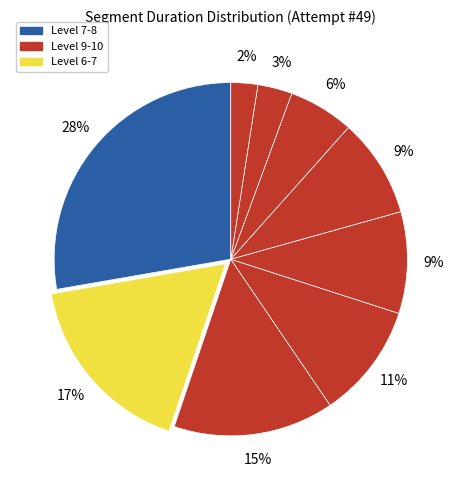

What is the largest slice in the pie chart?

Level 7-8